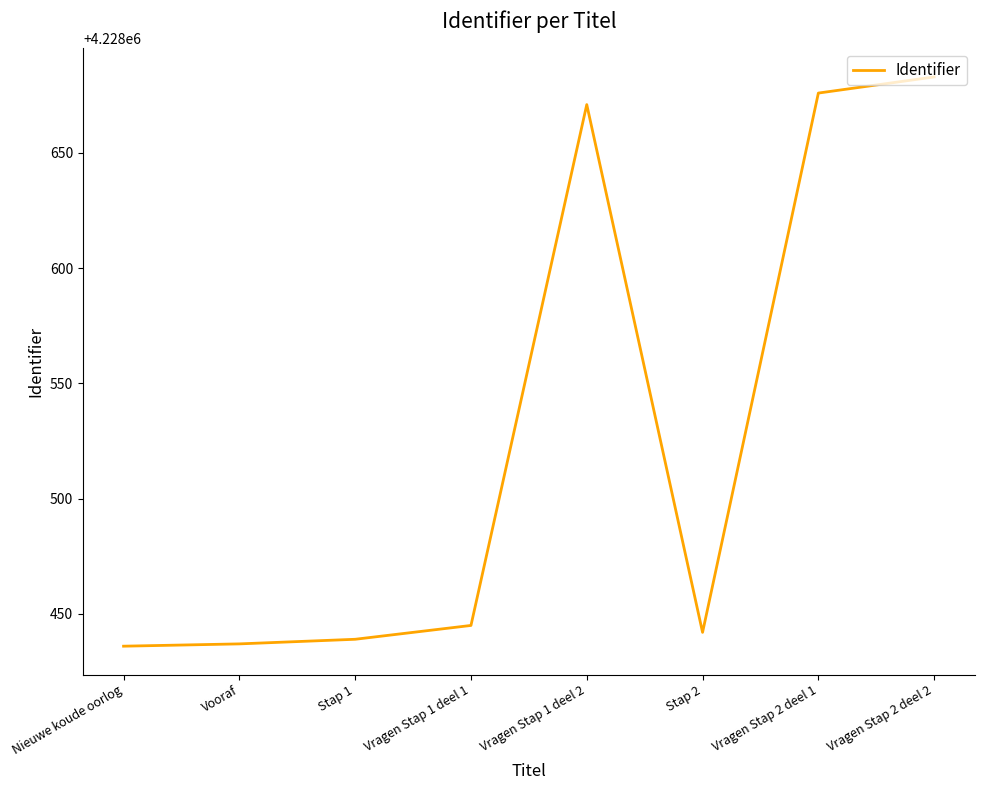

What is the greatest value displayed?

4228683